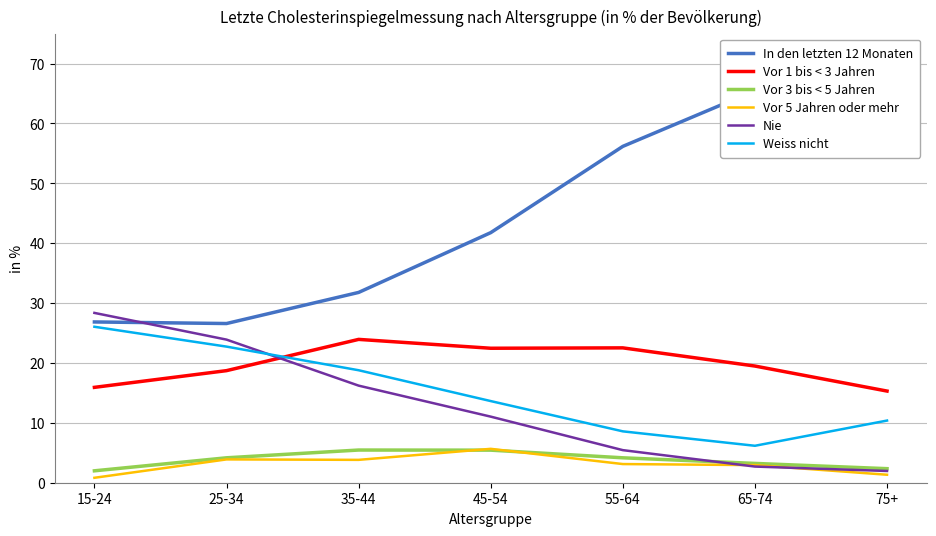

Reading left to right, what are all the values shown in this chart?

In den letzten 12 Monaten: 15-24=26.9	25-34=26.6	35-44=31.8	45-54=41.8	55-64=56.2	65-74=65.5	75+=68.7
Vor 1 bis < 3 Jahren: 15-24=15.9	25-34=18.7	35-44=23.9	45-54=22.5	55-64=22.5	65-74=19.5	75+=15.3
Vor 3 bis < 5 Jahren: 15-24=2.0	25-34=4.2	35-44=5.5	45-54=5.4	55-64=4.2	65-74=3.2	75+=2.3
Vor 5 Jahren oder mehr: 15-24=0.8	25-34=3.9	35-44=3.8	45-54=5.7	55-64=3.1	65-74=2.9	75+=1.3
Nie: 15-24=28.4	25-34=23.9	35-44=16.2	45-54=11.0	55-64=5.4	65-74=2.7	75+=2.0
Weiss nicht: 15-24=26.0	25-34=22.7	35-44=18.8	45-54=13.6	55-64=8.6	65-74=6.2	75+=10.4